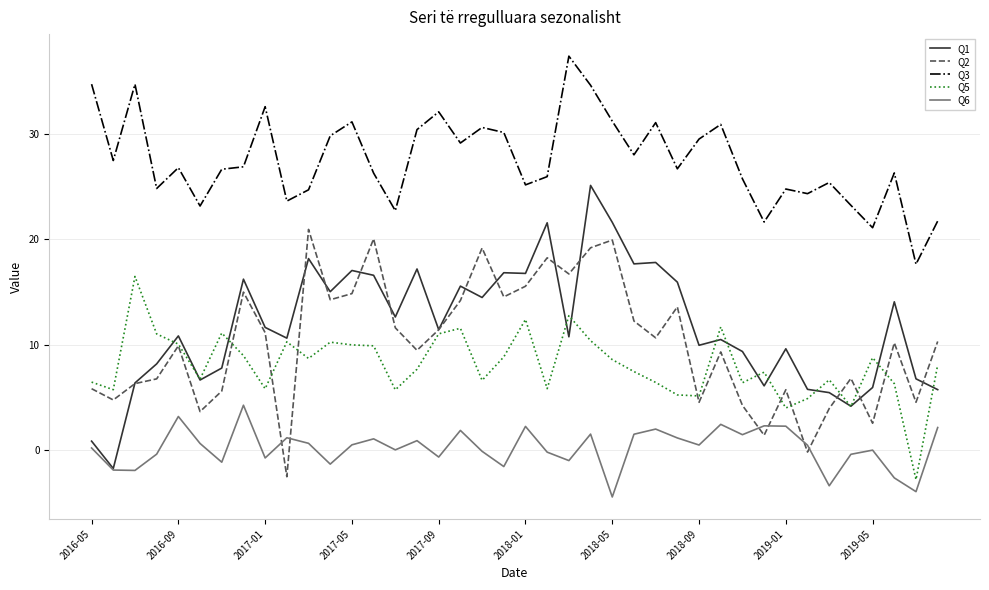

Rank the series by their maximum value, from highest to lowest.

Q3, Q1, Q2, Q5, Q6